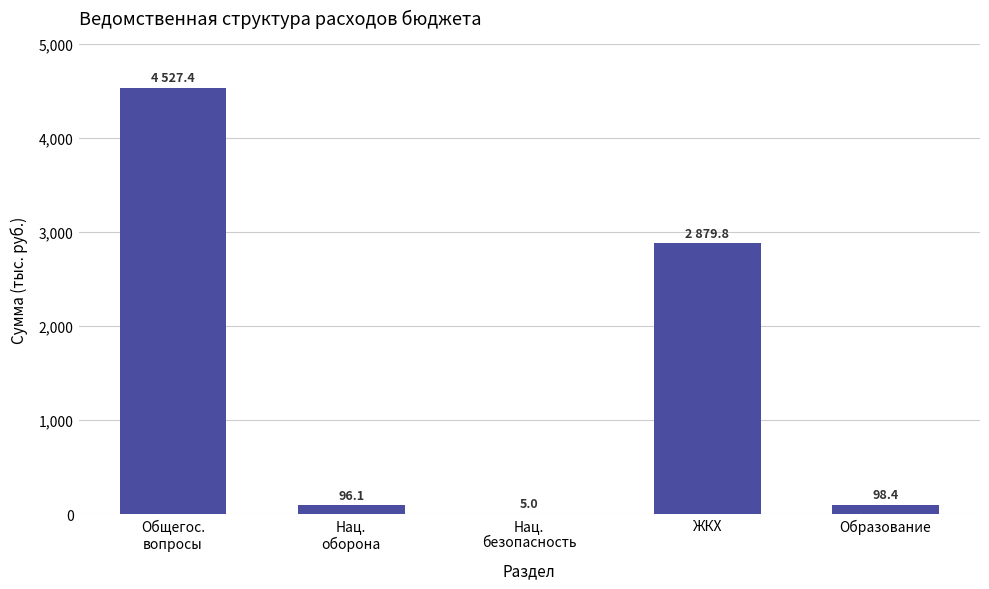

What value does the data have at ЖКХ?

2879.8